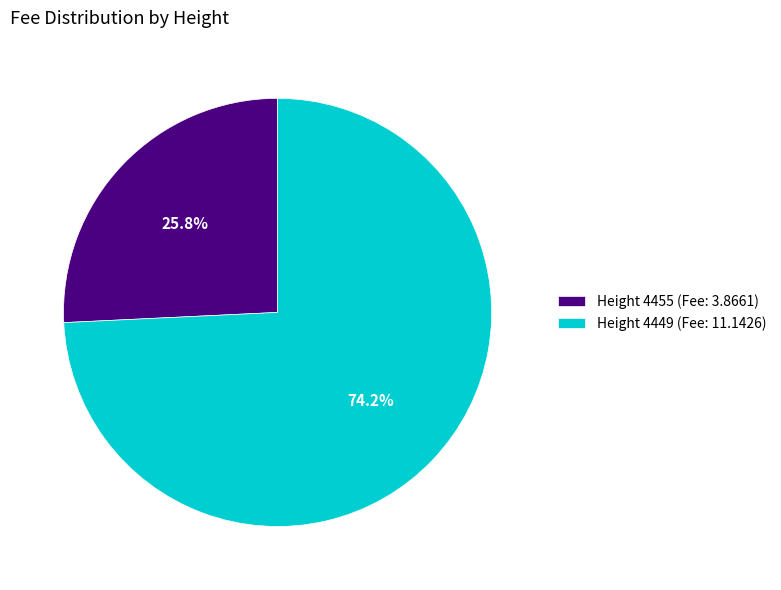

Is there a majority slice in this chart?

Yes